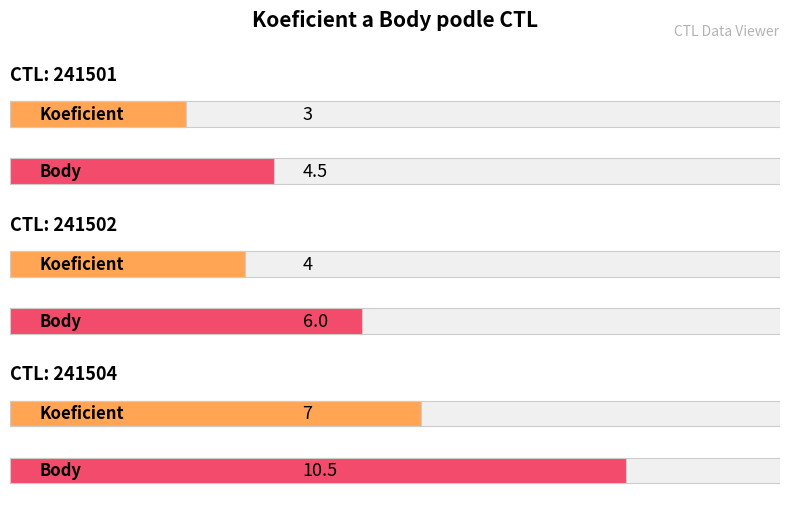

How many values in the Body series exceed 6?

1